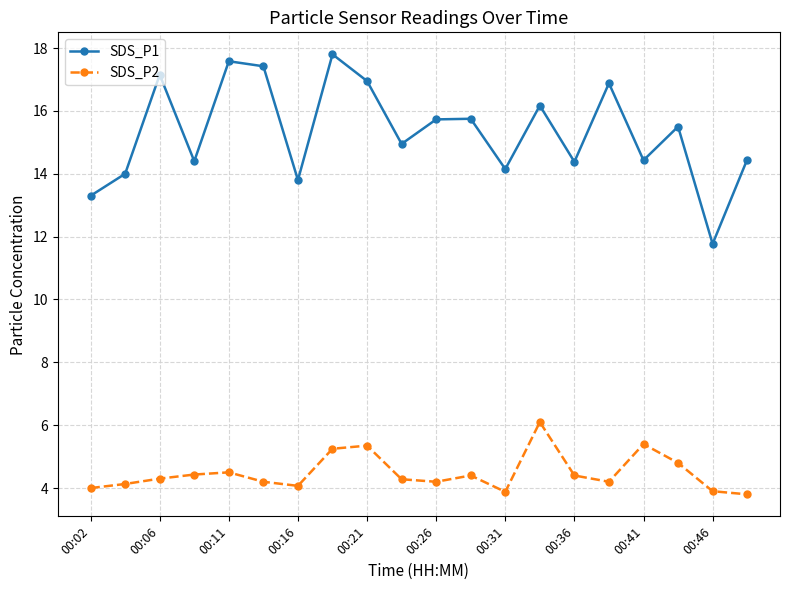

True or false: SDS_P2 has more than 0 interior local peaks.

True